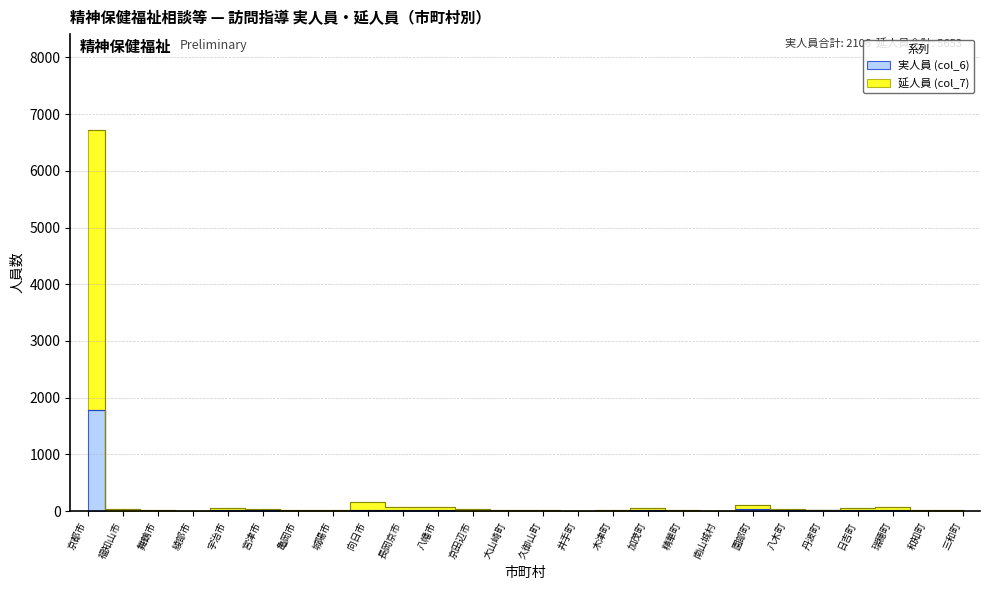

What is the maximum value shown in the chart?

6728